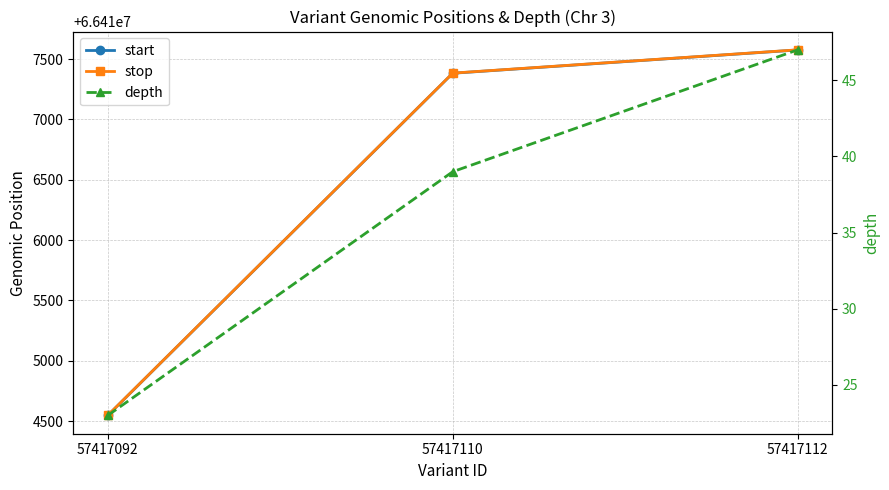

Does the chart have visible grid lines?

Yes